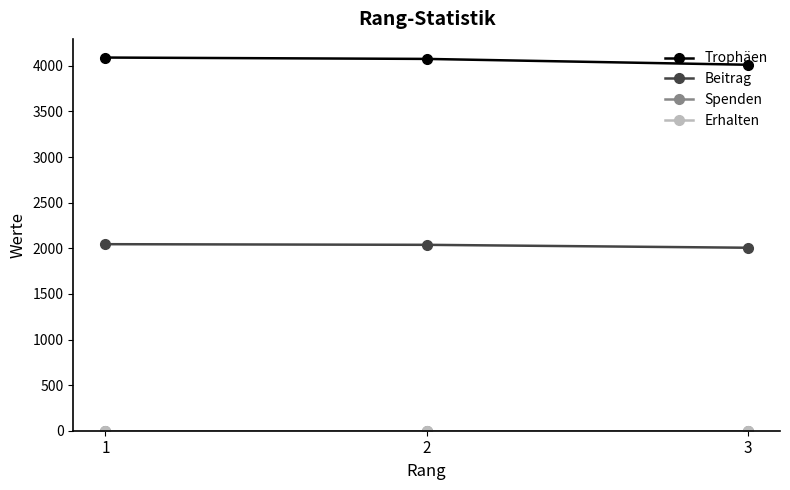

Which category has the highest value across all series?

1